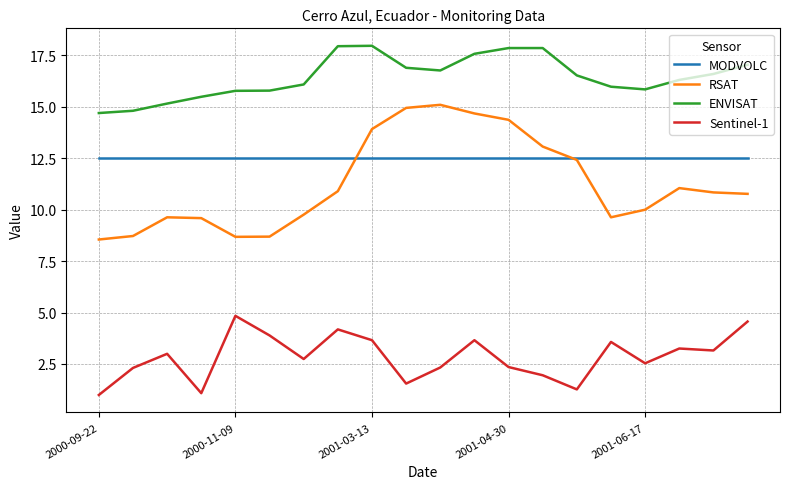

True or false: RSAT and MODVOLC cross at least once.

True